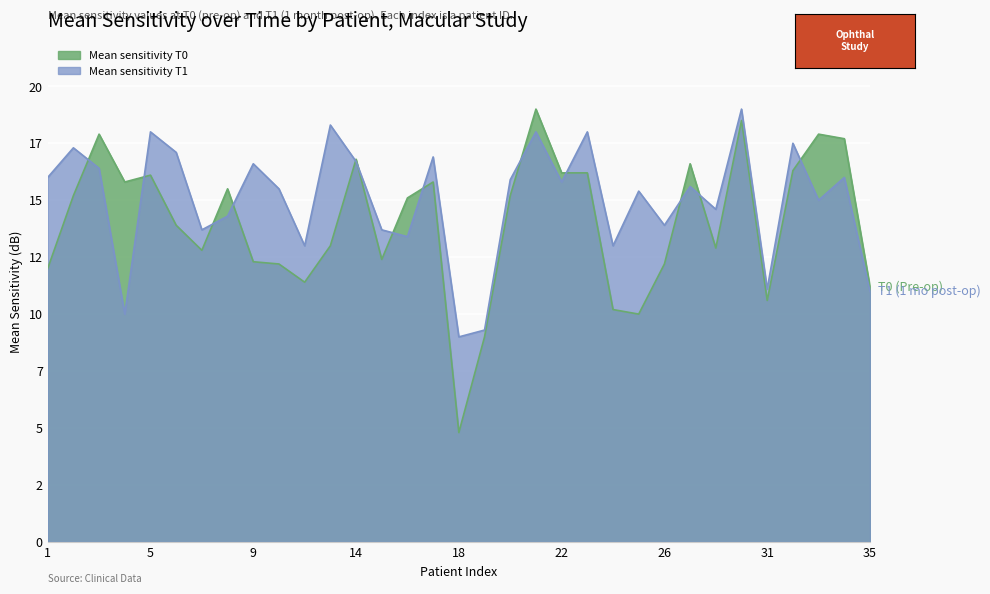

What is the minimum value for Mean sensitivity T1?

9.0